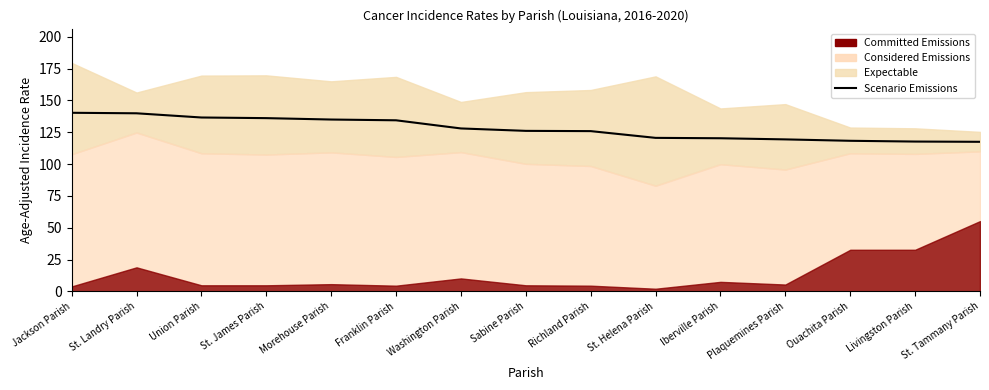

Where does the data first go above 126?

Jackson Parish